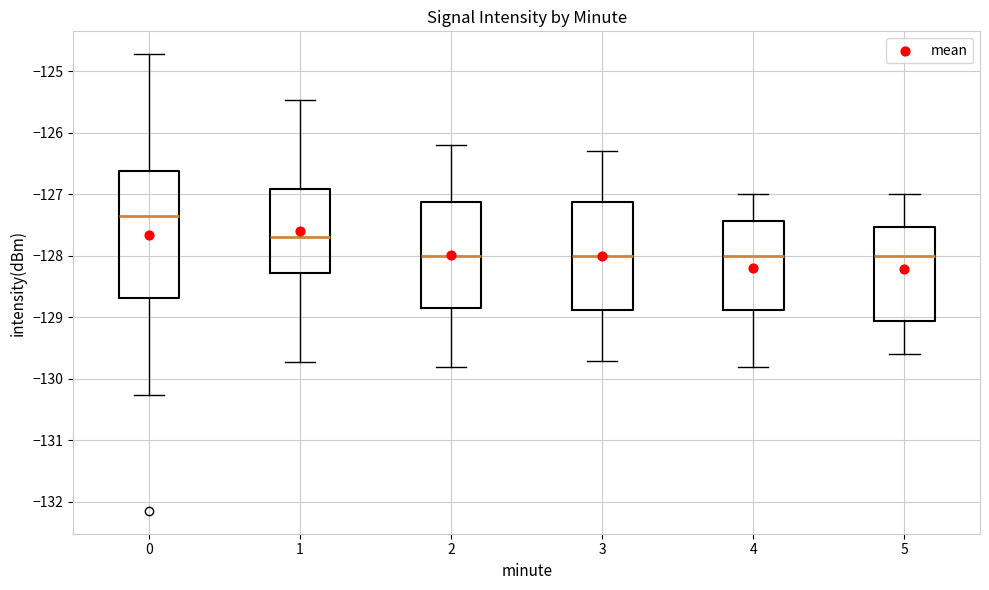

Where does the upper whisker of the box at x = 4 end on the y-axis? The values are not printed on the chart, so give them approximately, as read against the axis.

-127.0